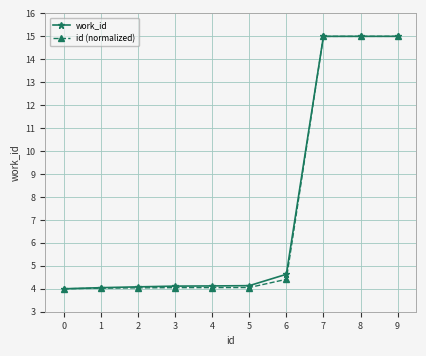

The work_id series shows 4.1 at 3. True or false?

True